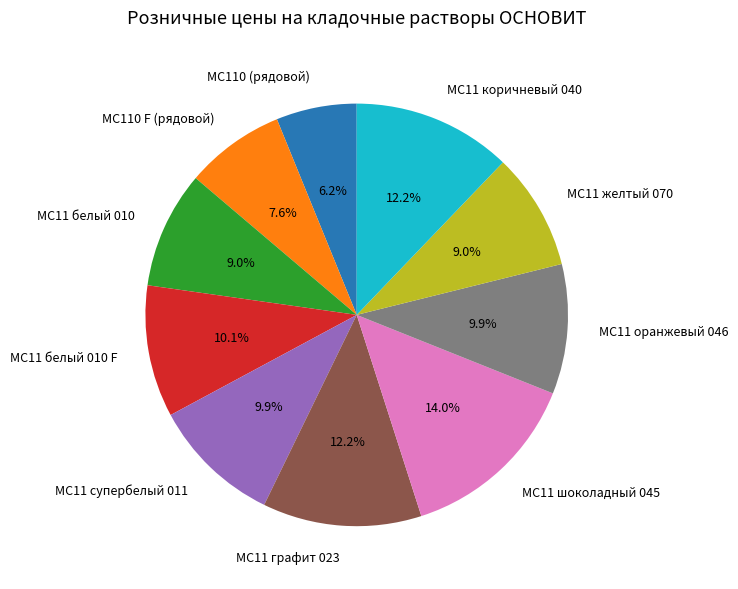

Approximately how many times larger is the value at MC110 (рядовой) compared to MC11 оранжевый 046?

0.6